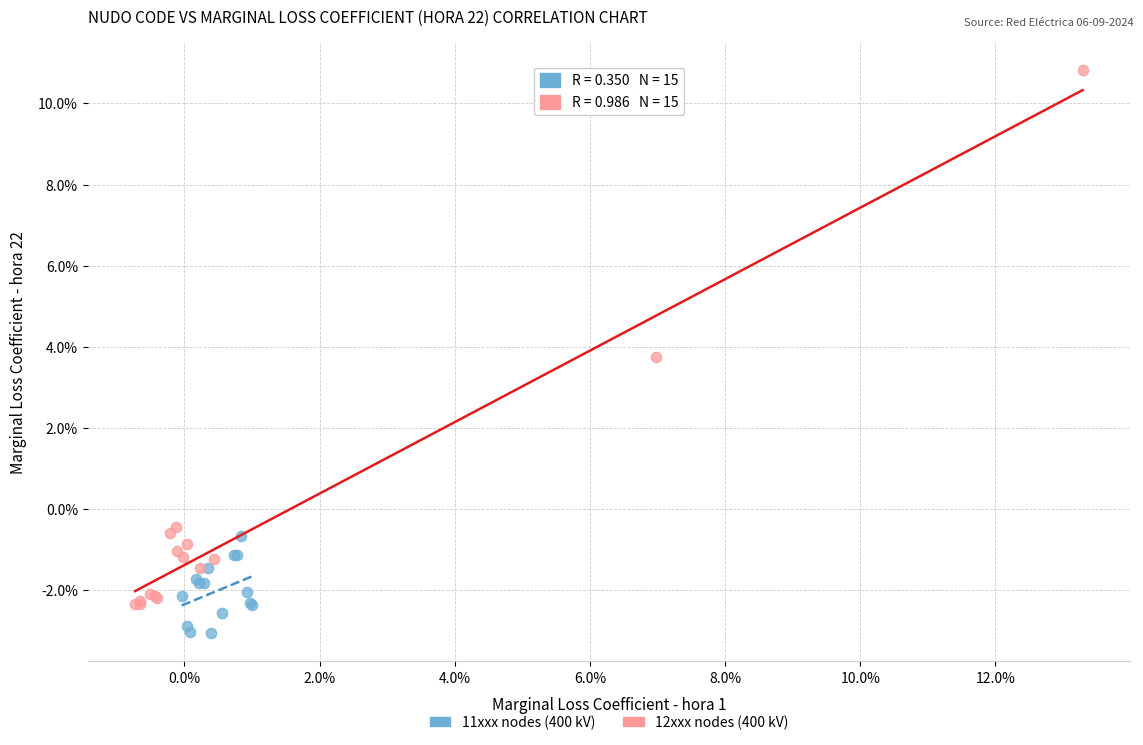

What are all the series names shown in the legend?

11xxx nodes (400 kV), 12xxx nodes (400 kV)